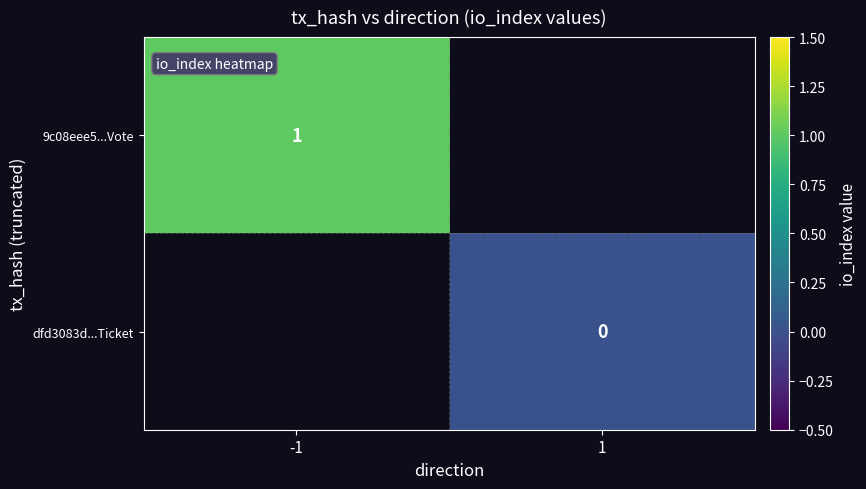

Is the value of 9c08eee5...Vote at -1 greater than the value of dfd3083d...Ticket at 1?

Yes